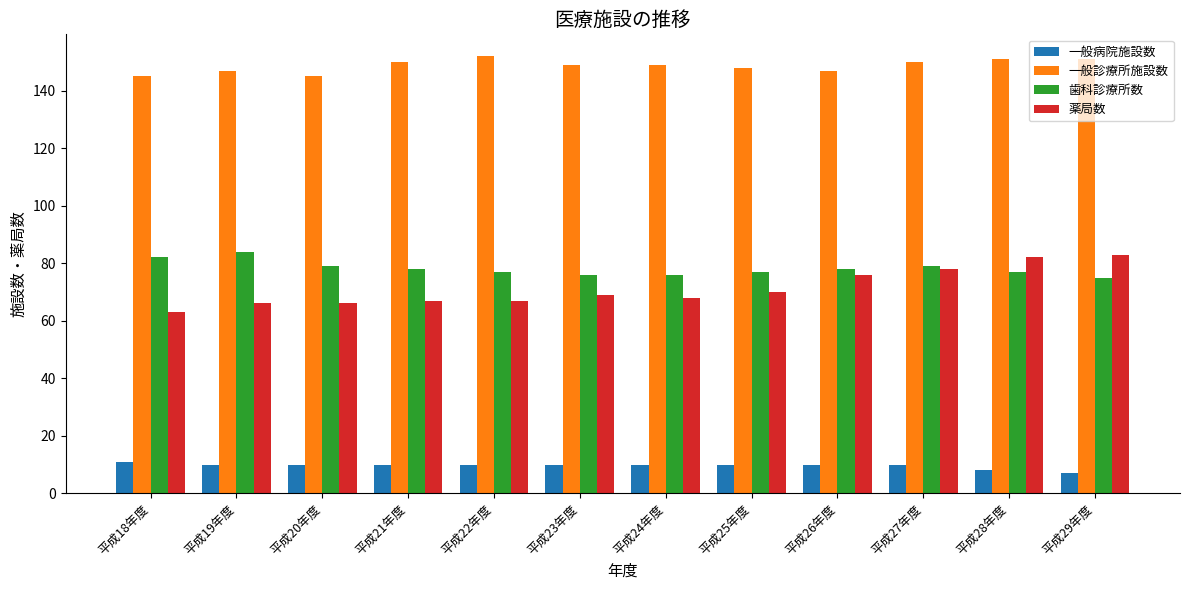

Reading left to right, extract all data points from this chart.

一般病院施設数: 11	10	10	10	10	10	10	10	10	10	8	7
一般診療所施設数: 145	147	145	150	152	149	149	148	147	150	151	151
歯科診療所数: 82	84	79	78	77	76	76	77	78	79	77	75
薬局数: 63	66	66	67	67	69	68	70	76	78	82	83